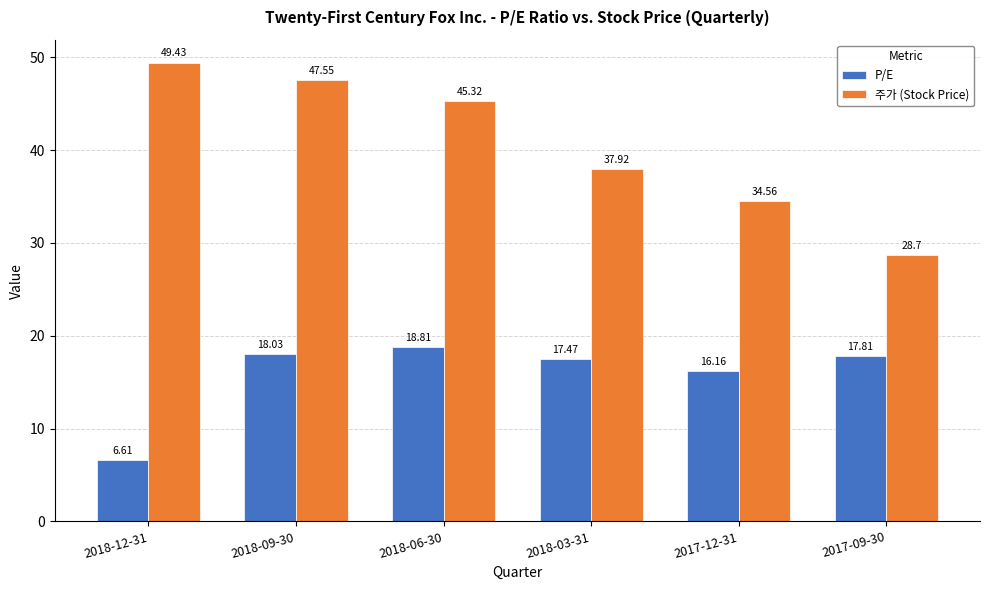

Count the number of categories in the chart.

6